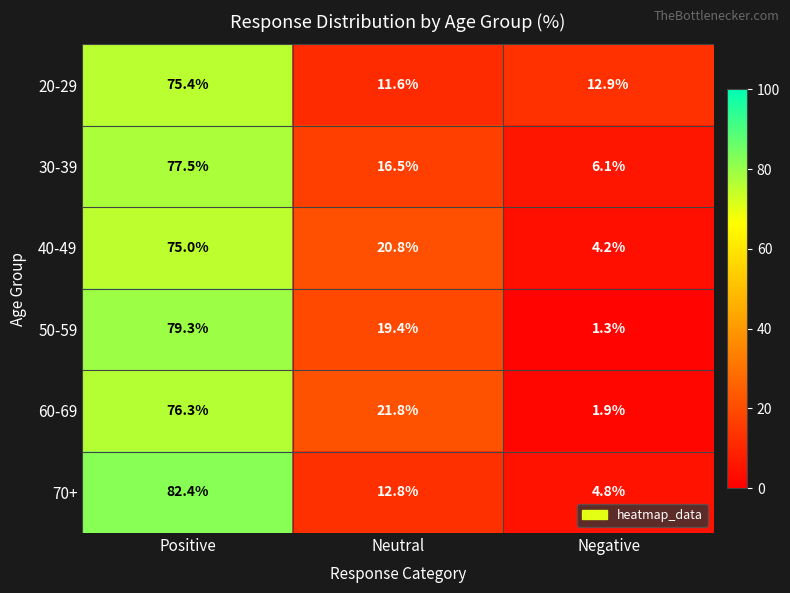

True or false: 30-39 has a value of 77.5 at Positive.

True